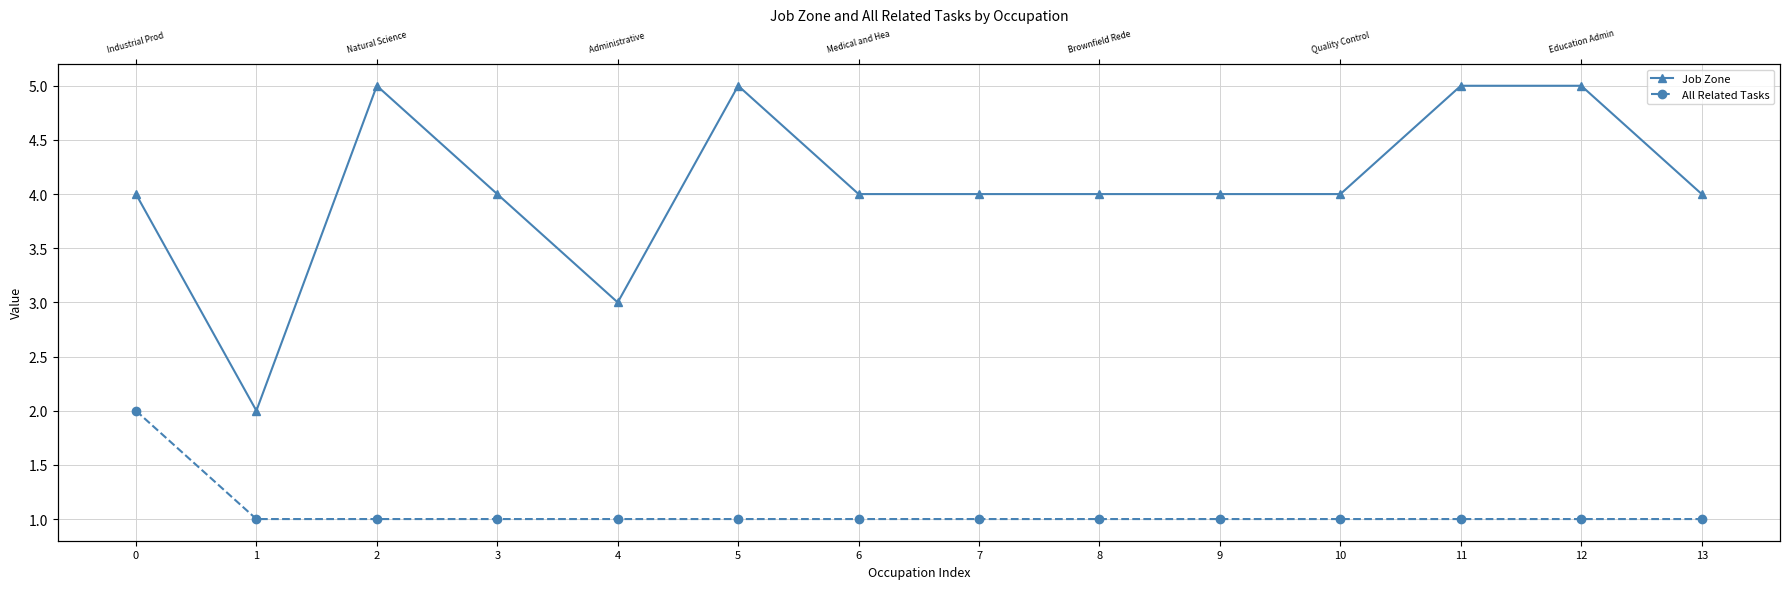

Reading right to left, extract all data points from this chart.

Job Zone: 13=4	12=5	11=5	10=4	9=4	8=4	7=4	6=4	5=5	4=3	3=4	2=5	1=2	0=4
All Related Tasks: 13=1	12=1	11=1	10=1	9=1	8=1	7=1	6=1	5=1	4=1	3=1	2=1	1=1	0=2